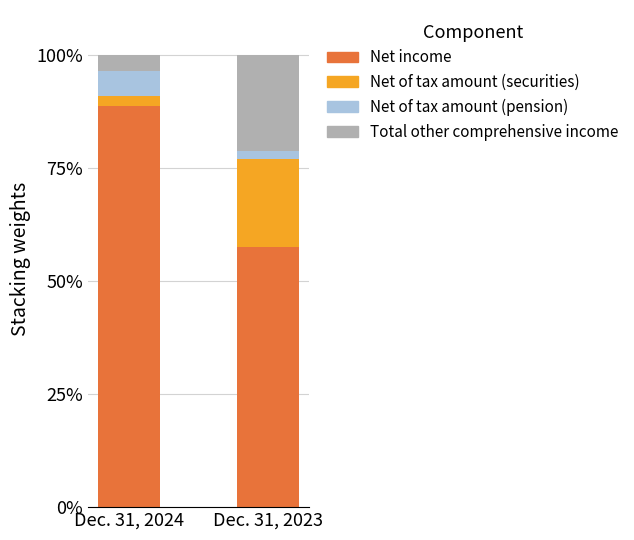

Are the bars grouped side by side (vs. stacked)?

No